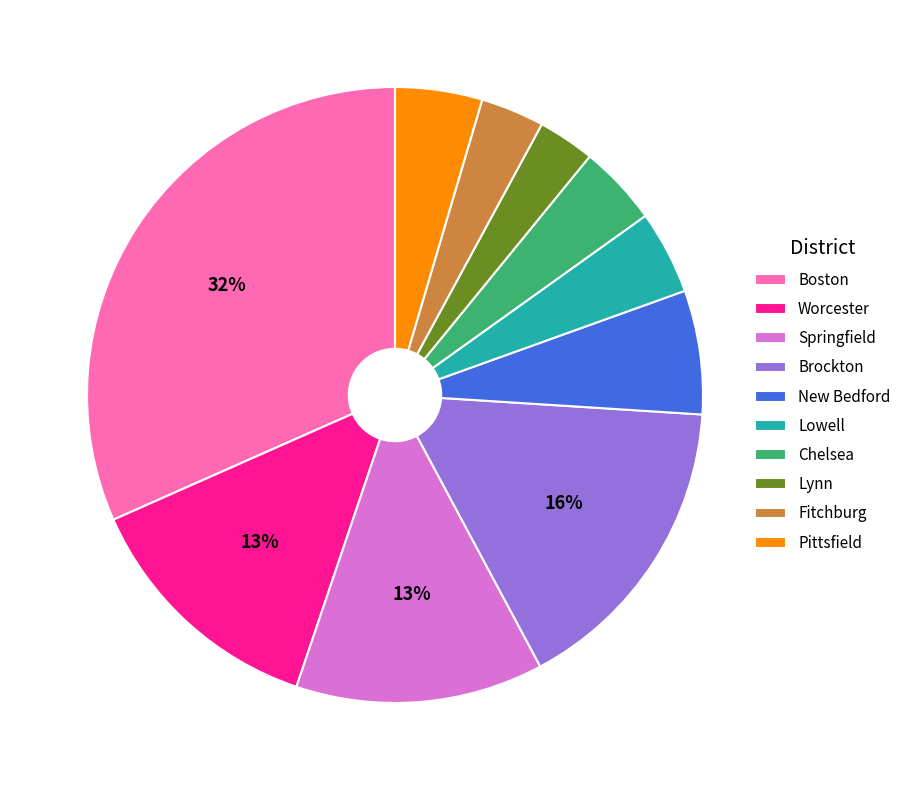

Which category has the biggest portion of the pie?

Boston